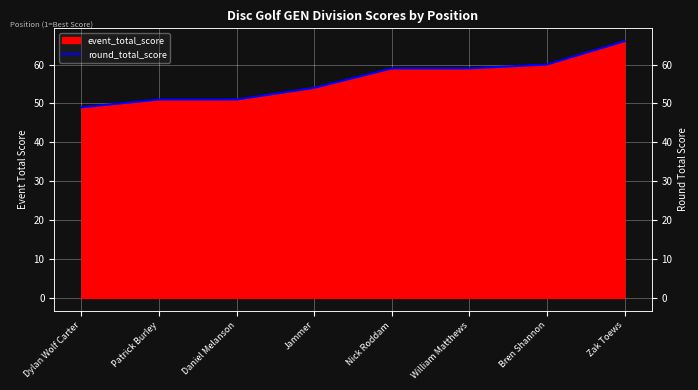

What is the sum of the values at Nick Roddam and Zak Toews?

125